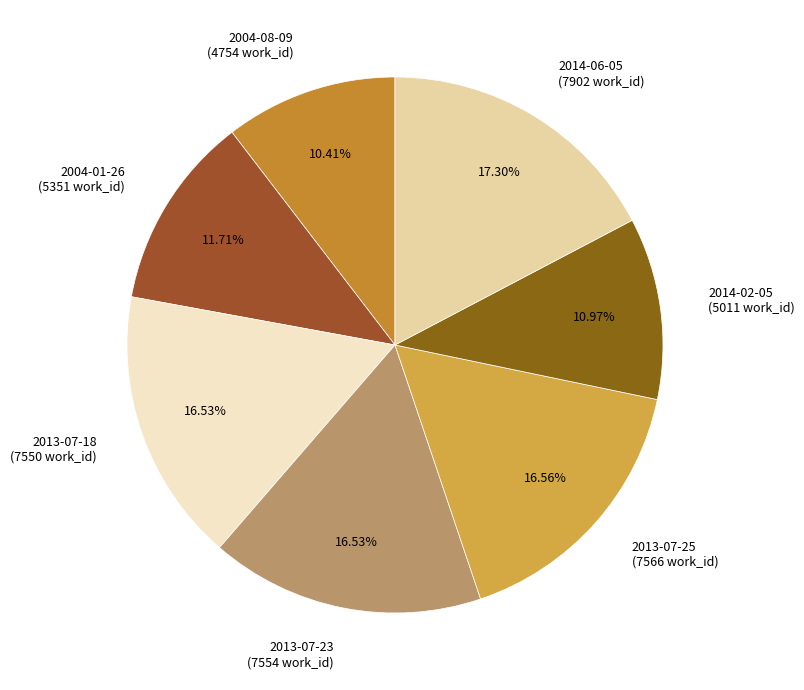

Is it true that 2013-07-25 is 17% of the pie?

True